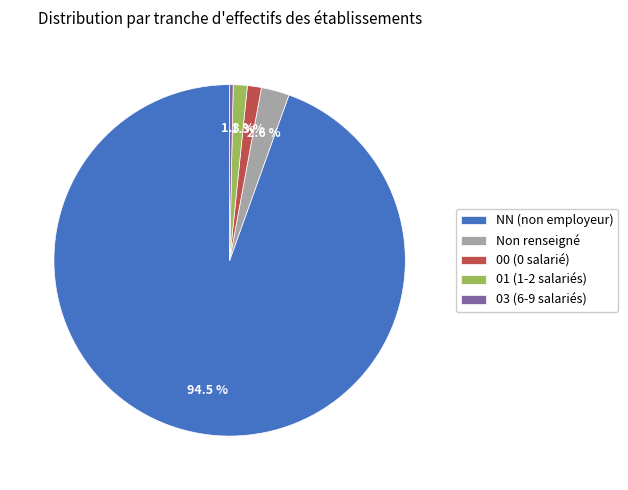

Which slice represents more than half of the pie?

NN (non employeur)